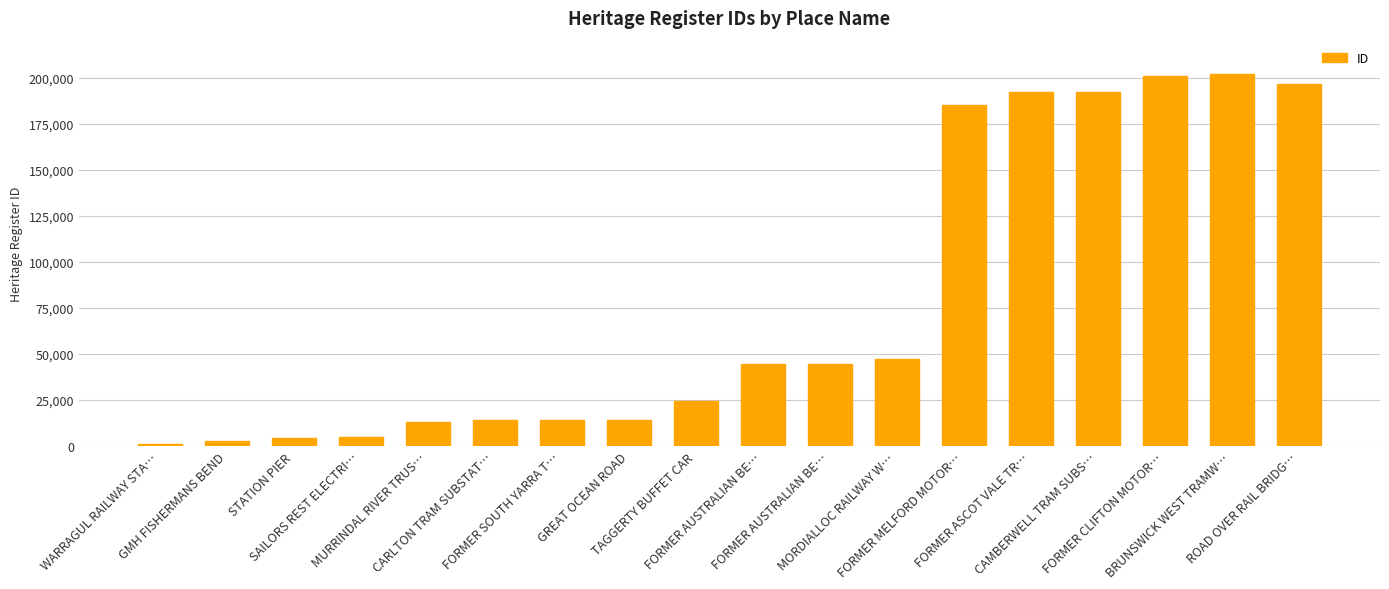

Rank the categories by value from highest to lowest.

BRUNSWICK WEST TRAMW…, FORMER CLIFTON MOTOR…, ROAD OVER RAIL BRIDG…, CAMBERWELL TRAM SUBS…, FORMER ASCOT VALE TR…, FORMER MELFORD MOTOR…, MORDIALLOC RAILWAY W…, FORMER AUSTRALIAN BE…, FORMER AUSTRALIAN BE…, TAGGERTY BUFFET CAR, GREAT OCEAN ROAD, FORMER SOUTH YARRA T…, CARLTON TRAM SUBSTAT…, MURRINDAL RIVER TRUS…, SAILORS REST ELECTRI…, STATION PIER, GMH FISHERMANS BEND, WARRAGUL RAILWAY STA…